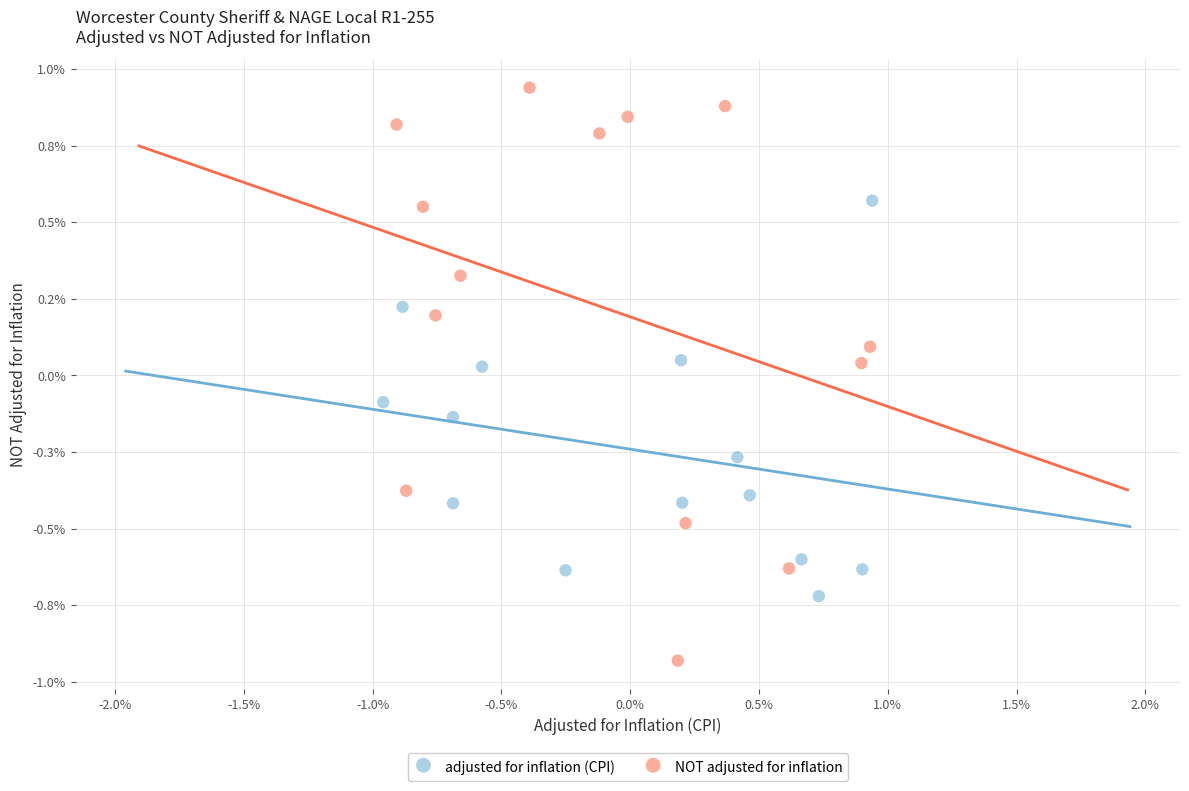

What are all the series names shown in the legend?

adjusted for inflation (CPI), NOT adjusted for inflation